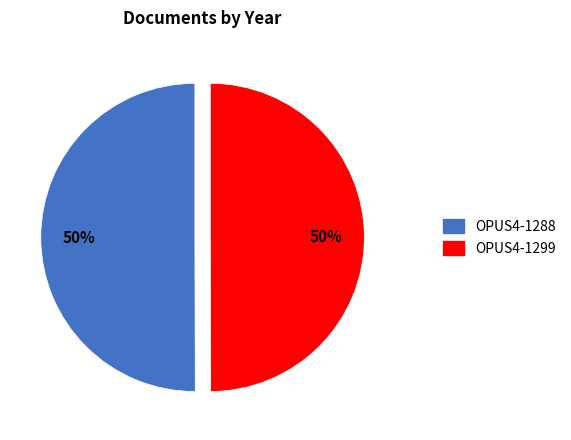

To the nearest percent, what portion does OPUS4-1288 represent?

50%